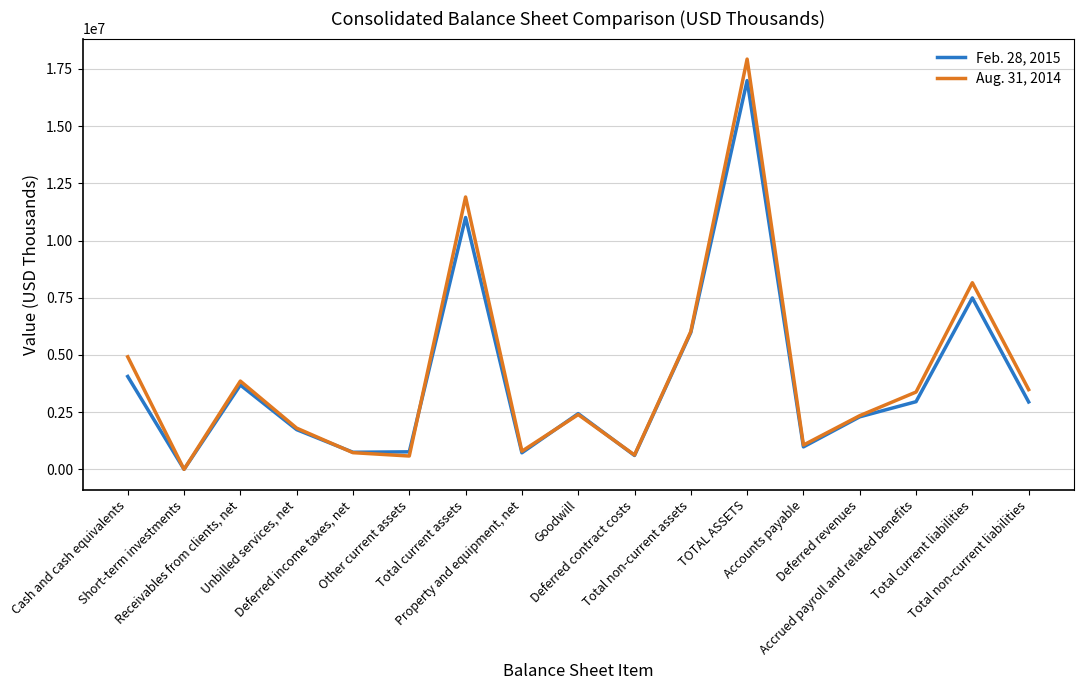

Is it true that Feb. 28, 2015 equals 2541917 at Unbilled services, net?

False